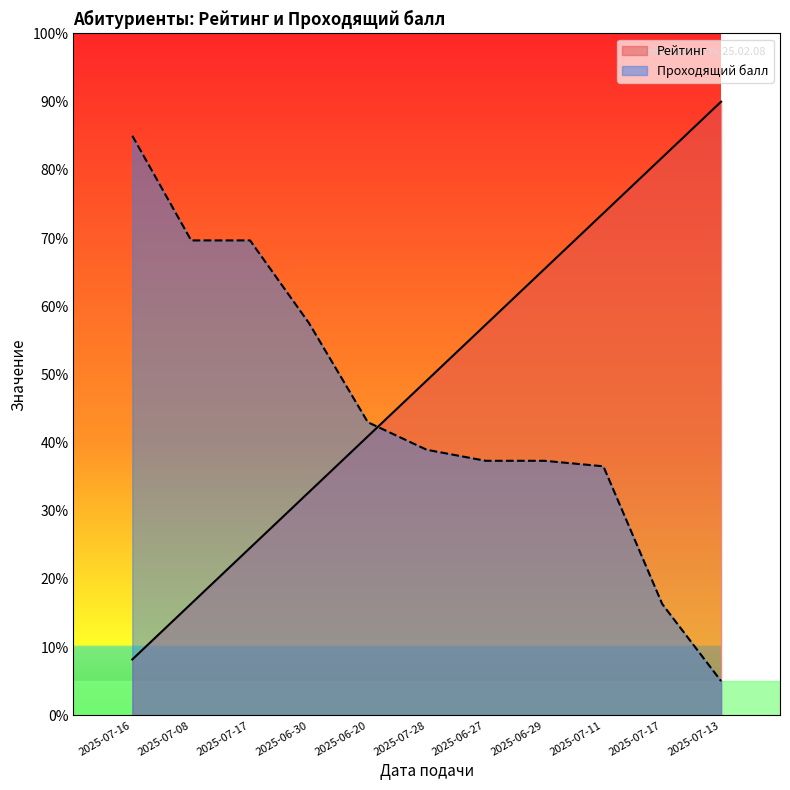

List the series in order of their peak value, highest first.

Рейтинг, Проходящий балл